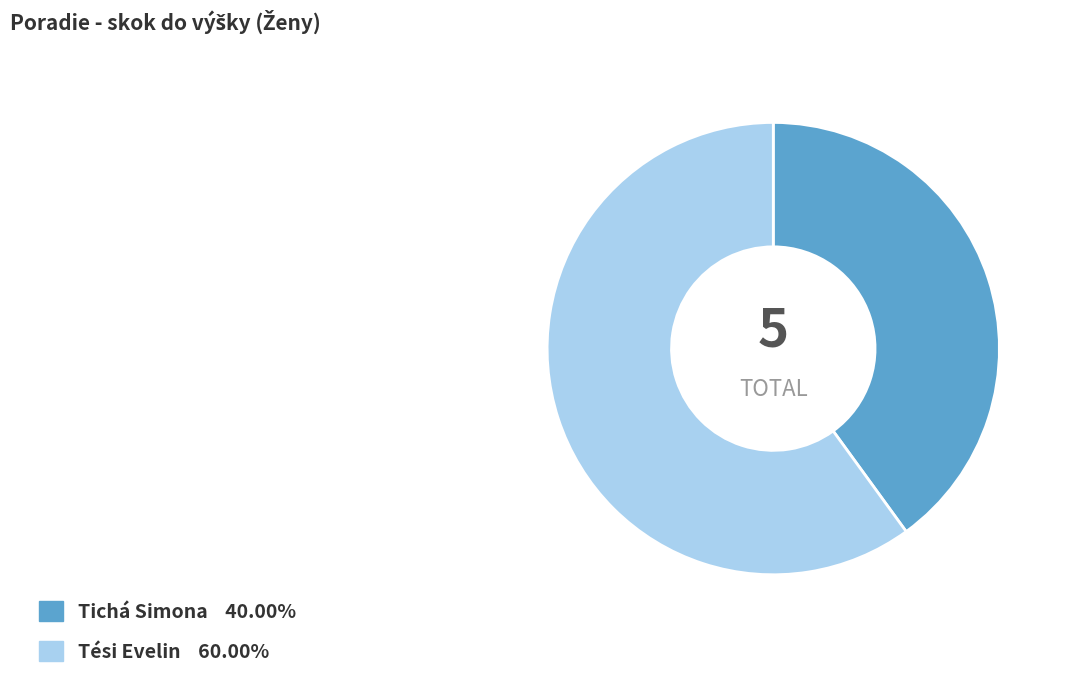

The Tichá Simona slice represents 49% of the pie. True or false?

False